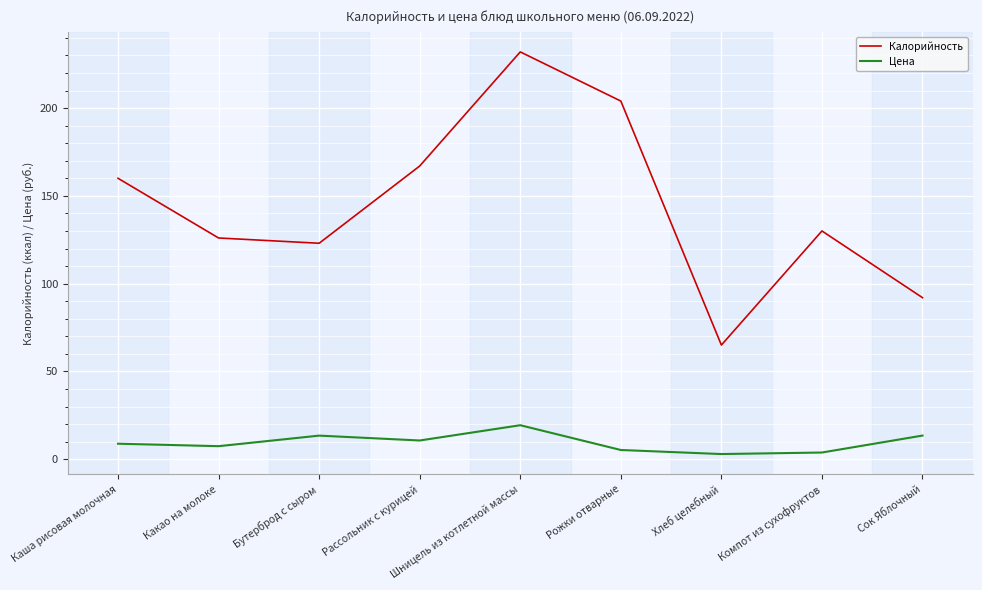

True or false: Калорийность has more than 1 interior local peaks.

True